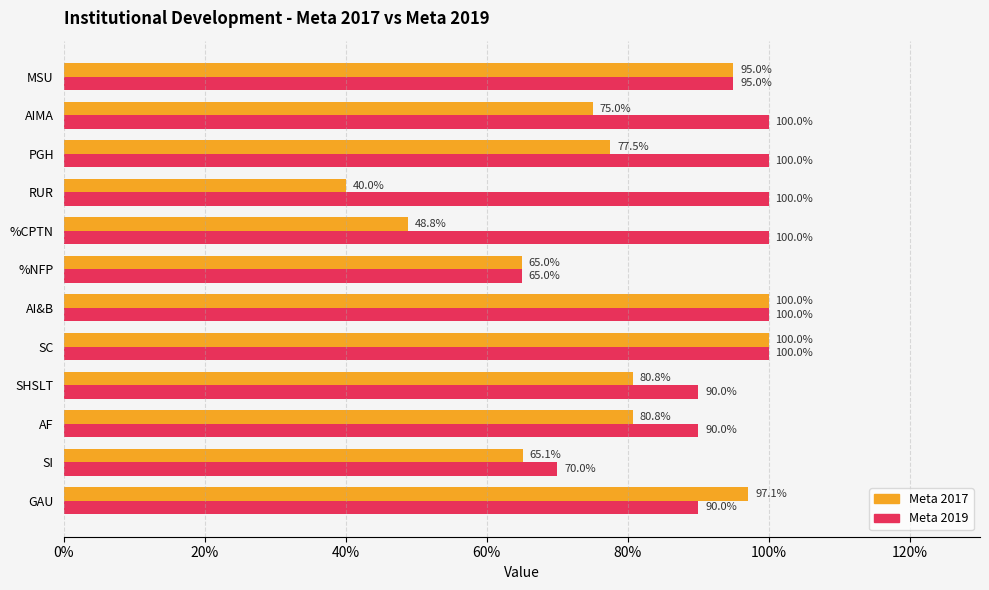

What is the sum of all Meta 2019 values?

11.0